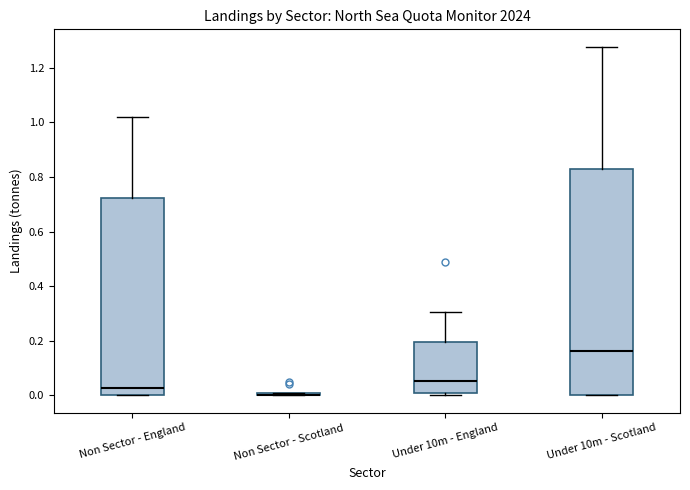

Which box is the tallest, from its lower edge to its upper edge?

Under 10m - Scotland